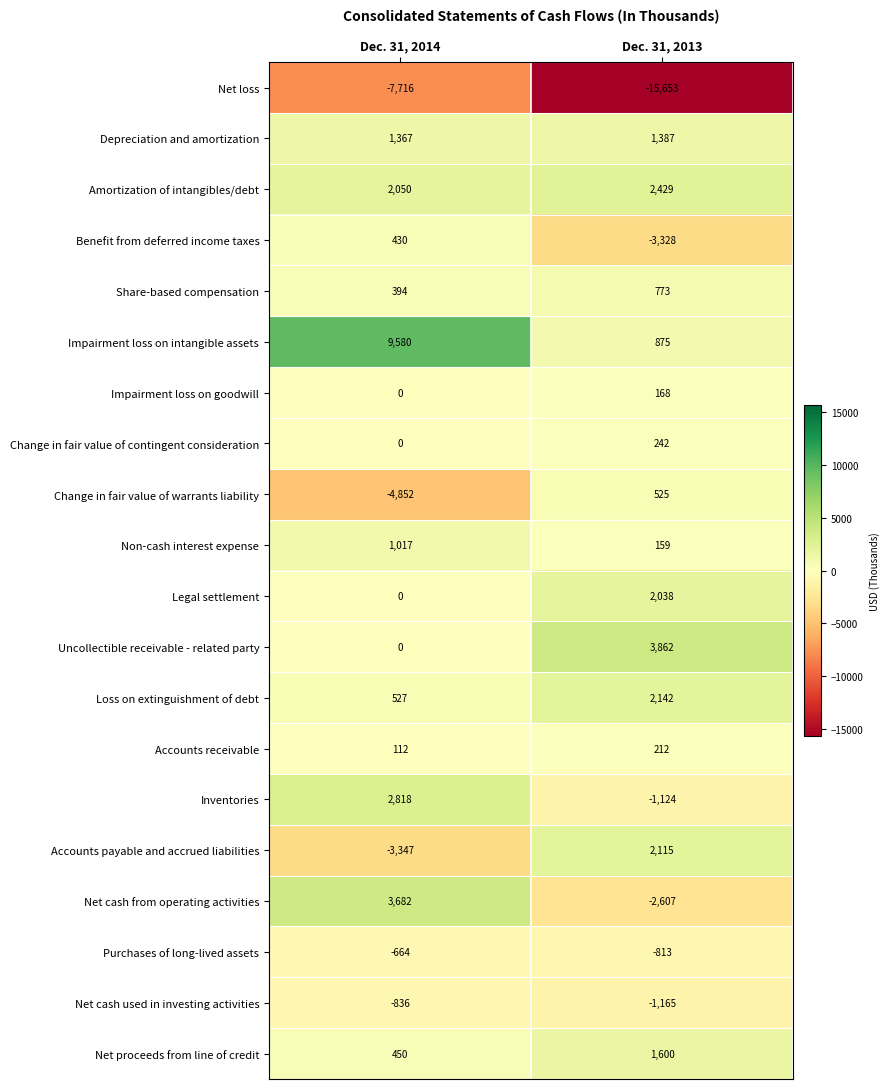

What is the average value of the Net cash used in investing activities series?

-1000